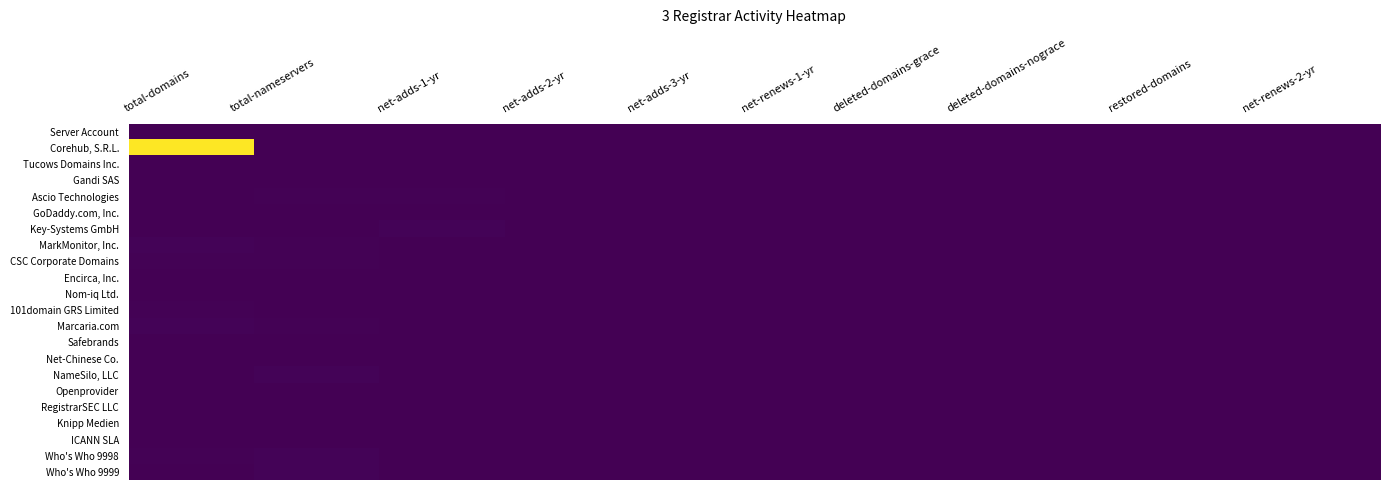

Between restored-domains and net-renews-1-yr, which is larger?

restored-domains